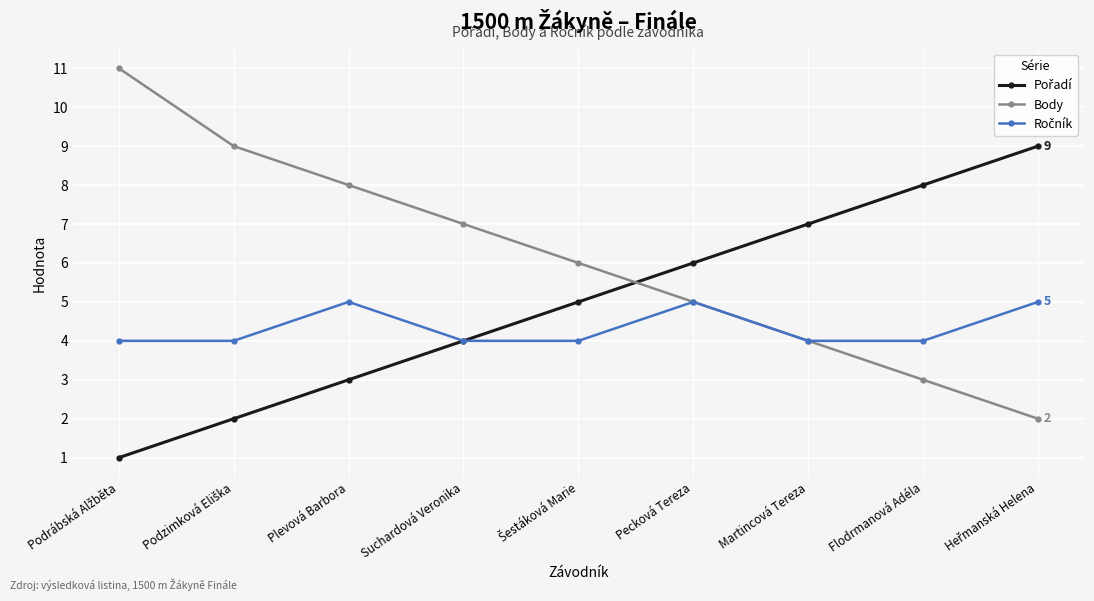

What position from the right is Suchardová Veronika?

6